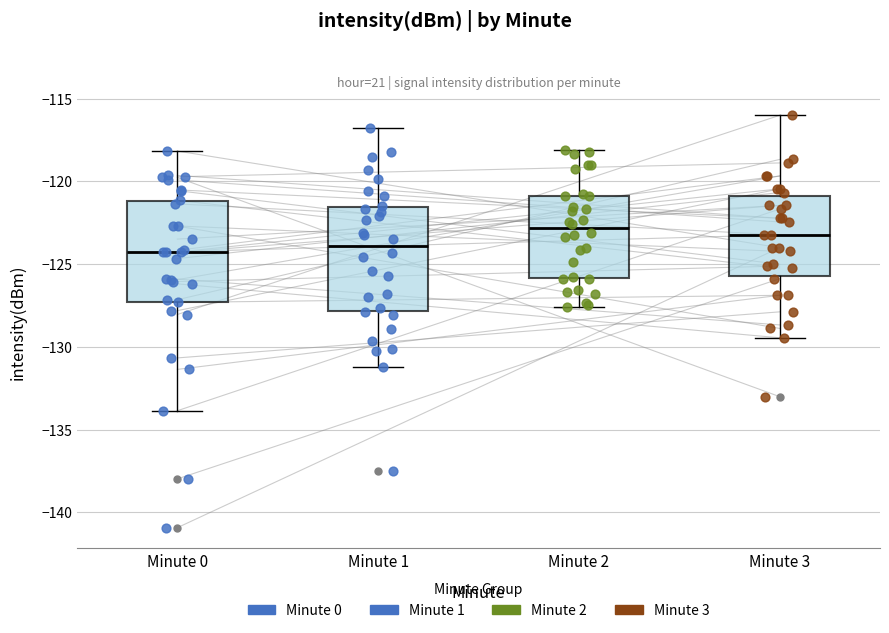

Reading left to right, transcribe this box plot: for each box, give where its median line is, the range the box spans, and where its two whiskers end, as read against the y-axis. The values are not printed on the chart, so give them approximately, as read against the axis.

Minute 0: median -124.5, box -127.5 to -121.0, whiskers -134.0 to -118.0
Minute 1: median -124.0, box -128.0 to -121.5, whiskers -131.0 to -117.0
Minute 2: median -123.0, box -126.0 to -121.0, whiskers -127.5 to -118.0
Minute 3: median -123.0, box -125.5 to -121.0, whiskers -129.5 to -116.0